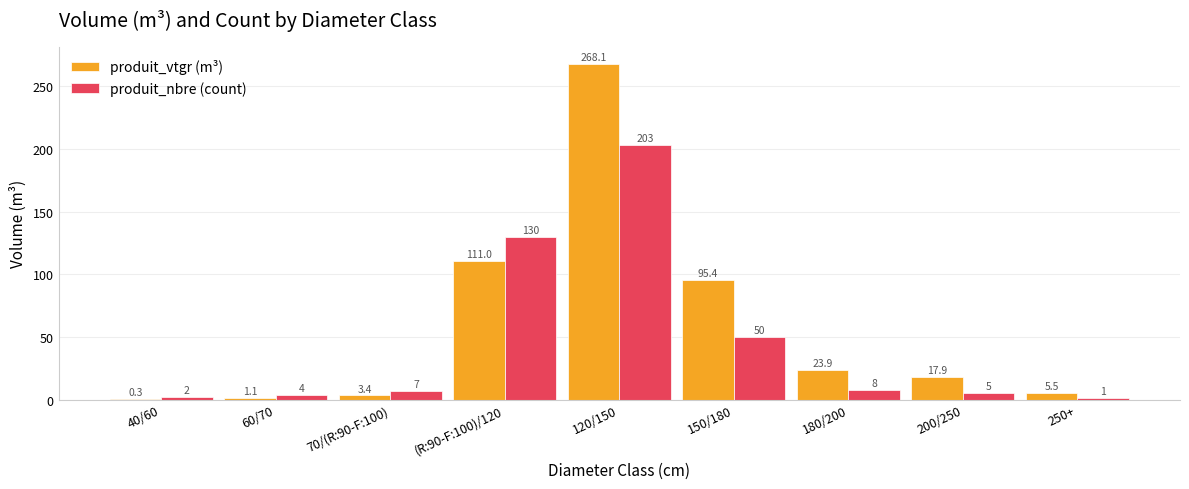

At which label does produit_vtgr (m³) first exceed 17?

(R:90-F:100)/120